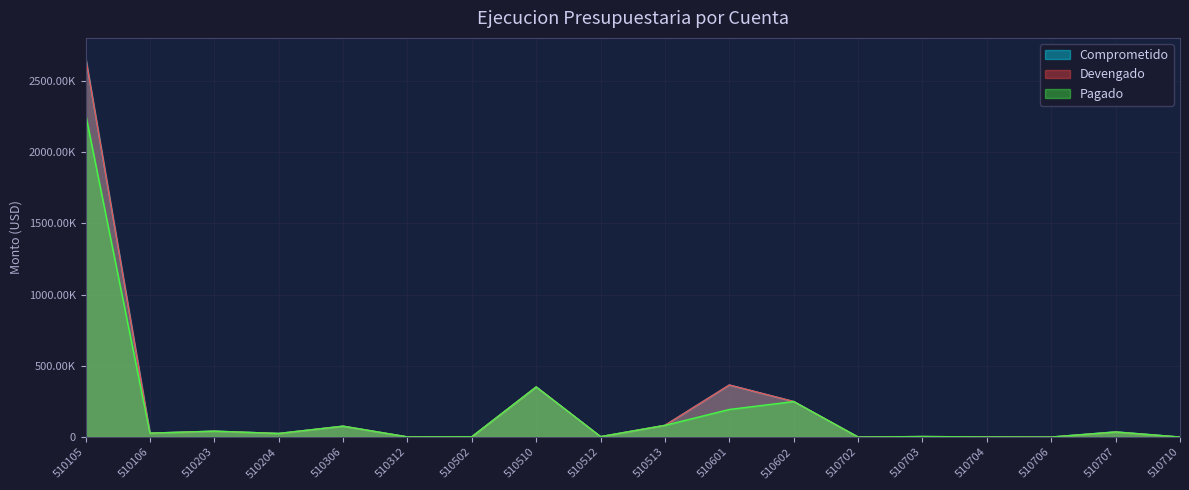

How many data points in Comprometido are above 27339?

9